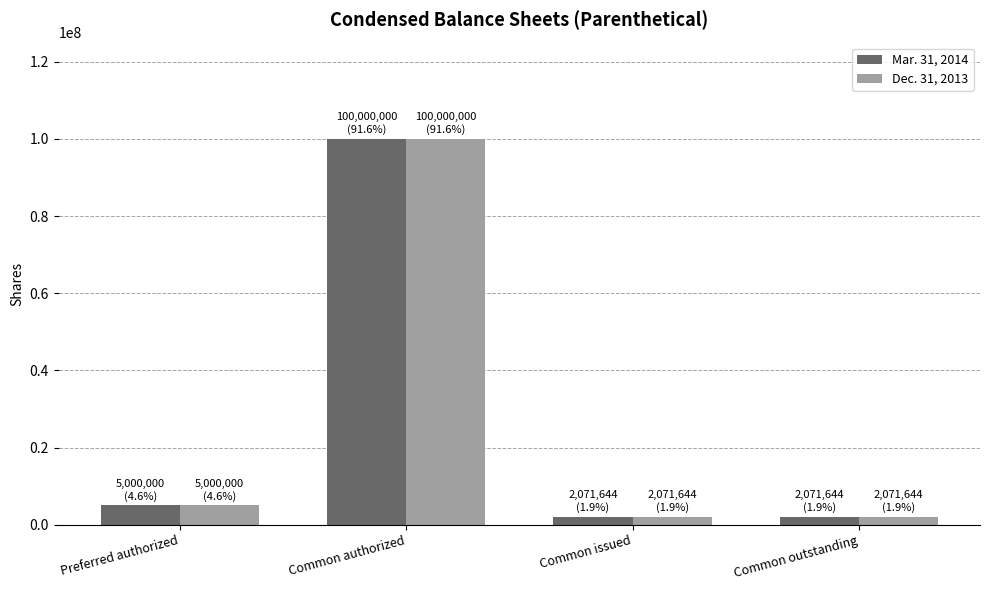

What is the value of the Mar. 31, 2014 bar at the 1st from the left?

5000000